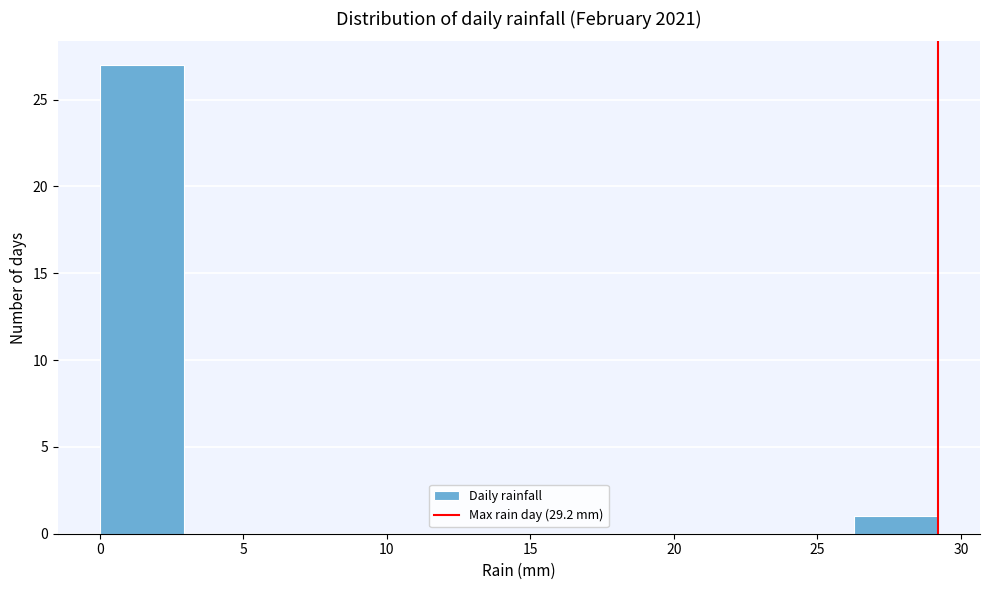

Reading left to right, list every bar in this chart as the range it spans on the x-axis followed by its height. Neither the bar edges nor the heights are printed on the chart, so give them approximately, as read against the axes.

0.0 to 3.0: 27
3.0 to 6.0: 0
6.0 to 9.0: 0
9.0 to 11.5: 0
11.5 to 14.5: 0
14.5 to 17.5: 0
17.5 to 20.5: 0
20.5 to 23.5: 0
23.5 to 26.5: 0
26.5 to 29.0: 1